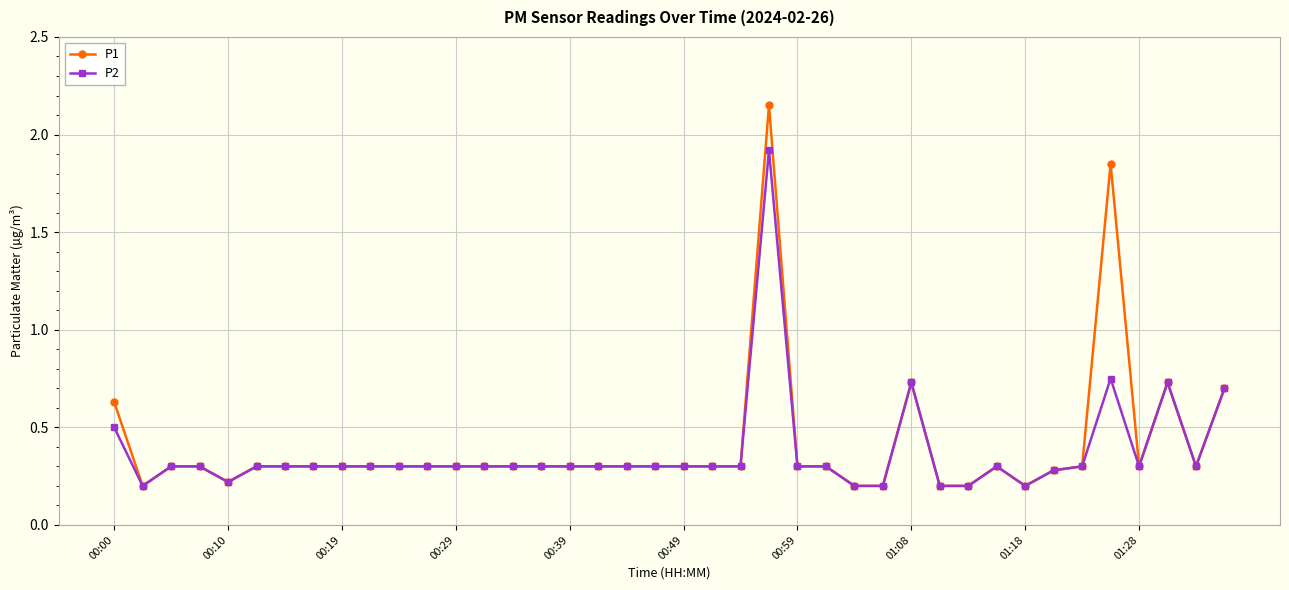

What is the value of the P2 point at the 7th from the left?

0.3